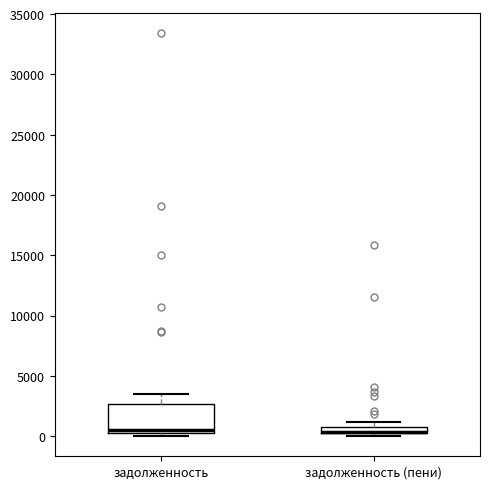

Comparing the boxes themselves (not the whiskers), which one is the tallest?

задолженность